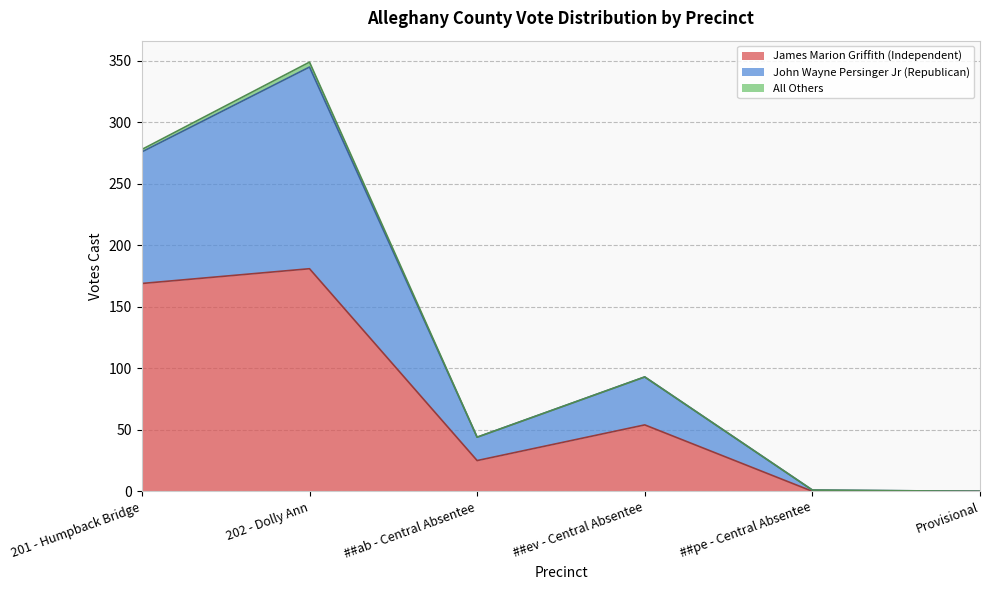

Where is the first local minimum for James Marion Griffith (Independent)?

##ab - Central Absentee